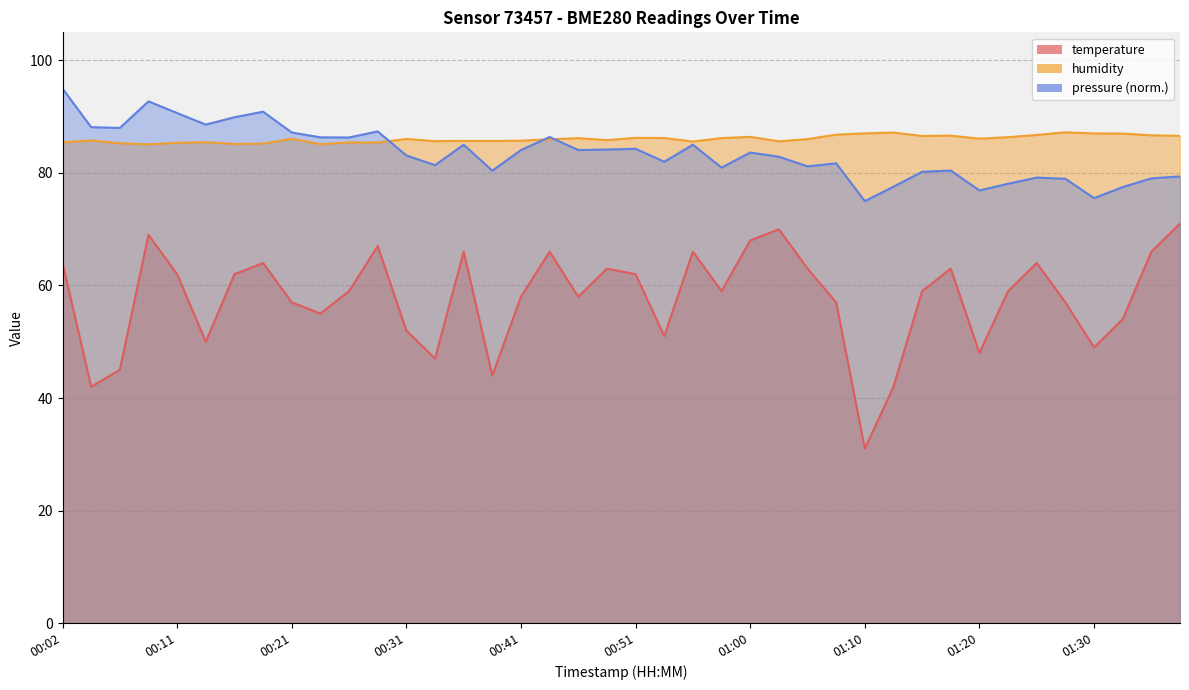

What is the difference between the maximum and second lowest values in the humidity series?

2.1